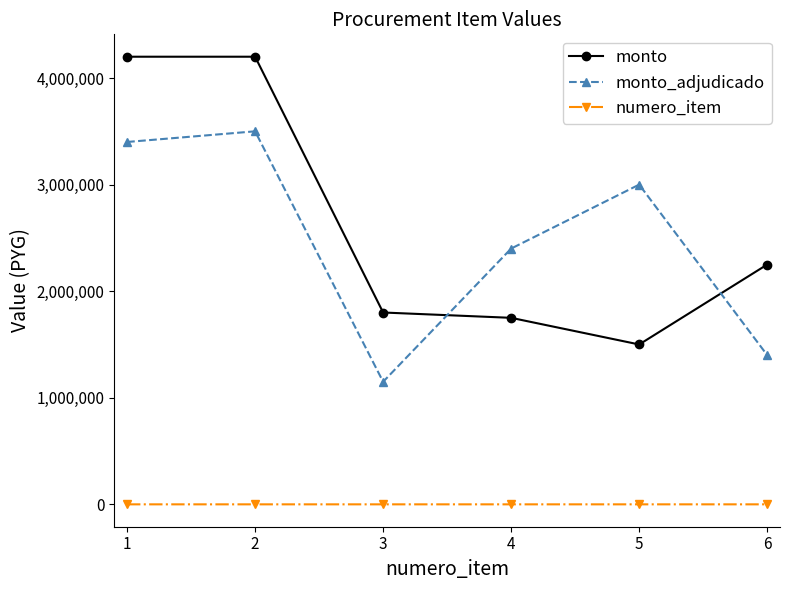

What are all the series names shown in the legend?

monto, monto_adjudicado, numero_item